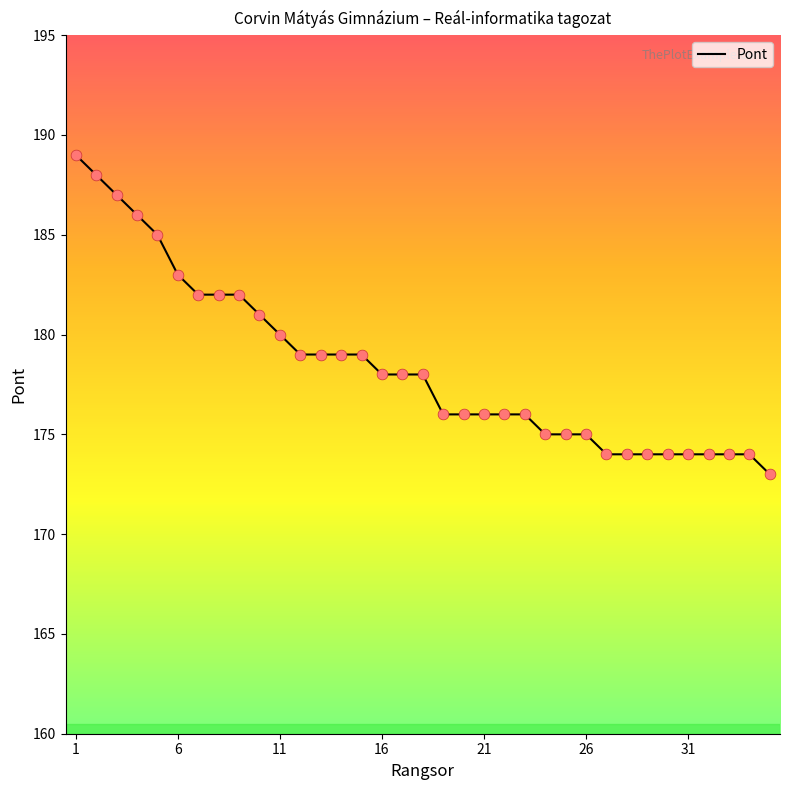

What is the difference between the maximum and minimum values?

16